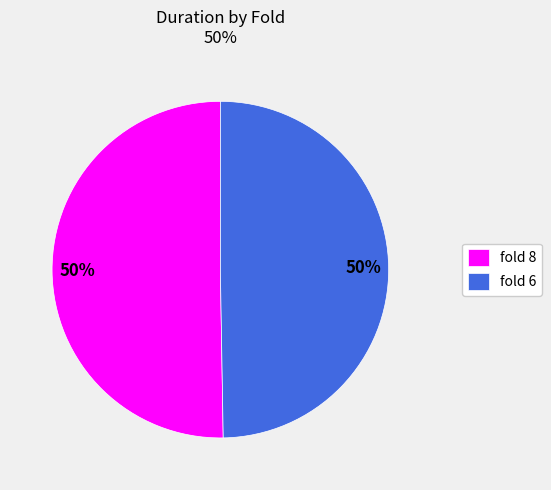

To the nearest percent, what is the combined percentage of fold 6 and fold 8?

100%